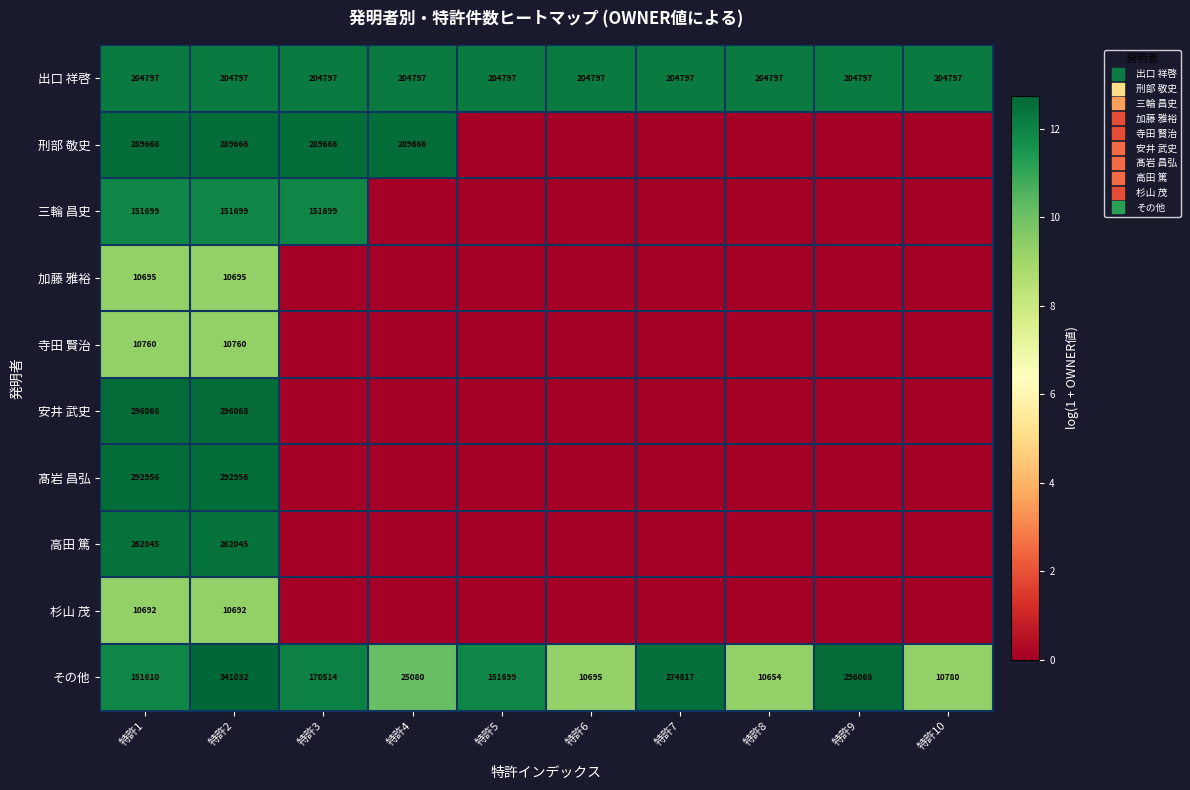

What is the maximum value for 寺田 賢治?

9.3